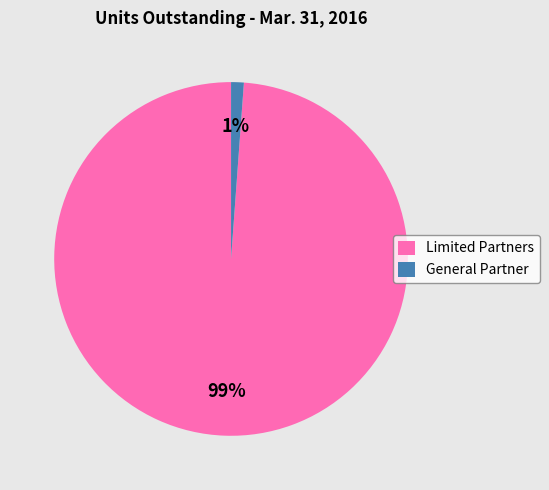

How many slices are in this pie chart?

2